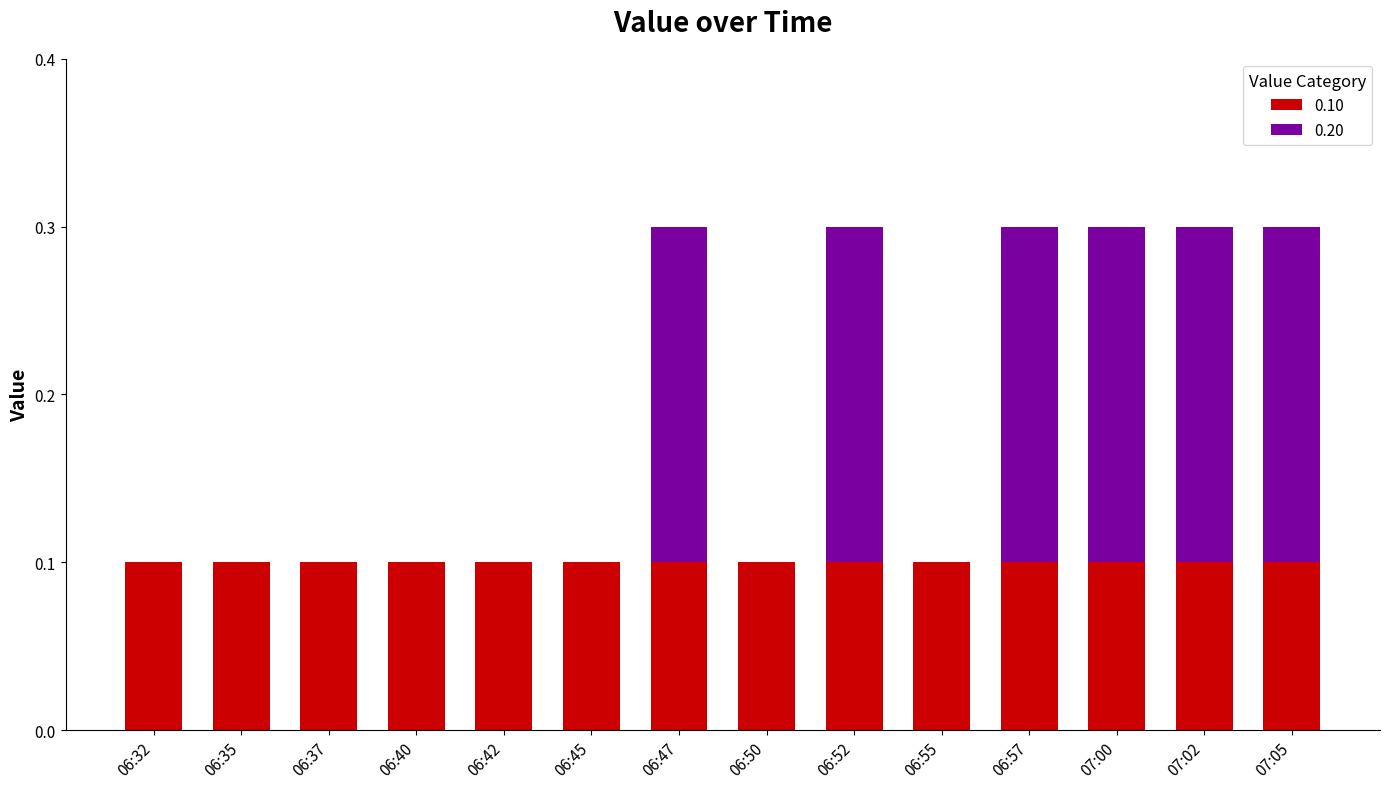

How many distinct data groups are displayed?

2